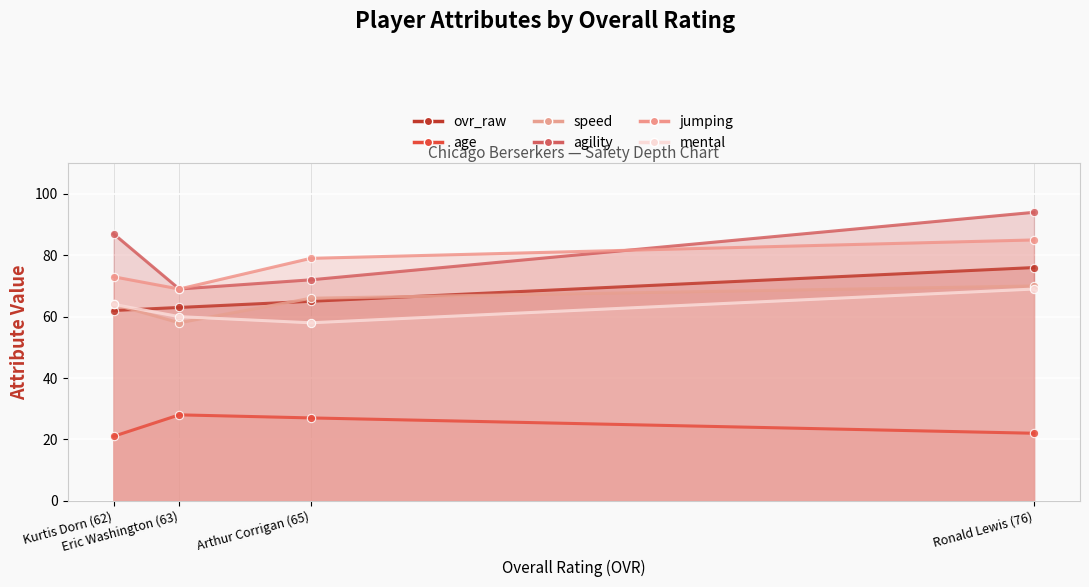

Reading right to left, transcribe all the data shown in this chart.

ovr_raw: Kurtis Dorn (62)=62	Eric Washington (63)=63	Arthur Corrigan (65)=65	Ronald Lewis (76)=76
age: Kurtis Dorn (62)=21	Eric Washington (63)=28	Arthur Corrigan (65)=27	Ronald Lewis (76)=22
speed: Kurtis Dorn (62)=64	Eric Washington (63)=58	Arthur Corrigan (65)=66	Ronald Lewis (76)=70
agility: Kurtis Dorn (62)=87	Eric Washington (63)=69	Arthur Corrigan (65)=72	Ronald Lewis (76)=94
jumping: Kurtis Dorn (62)=73	Eric Washington (63)=69	Arthur Corrigan (65)=79	Ronald Lewis (76)=85
mental: Kurtis Dorn (62)=64	Eric Washington (63)=60	Arthur Corrigan (65)=58	Ronald Lewis (76)=69